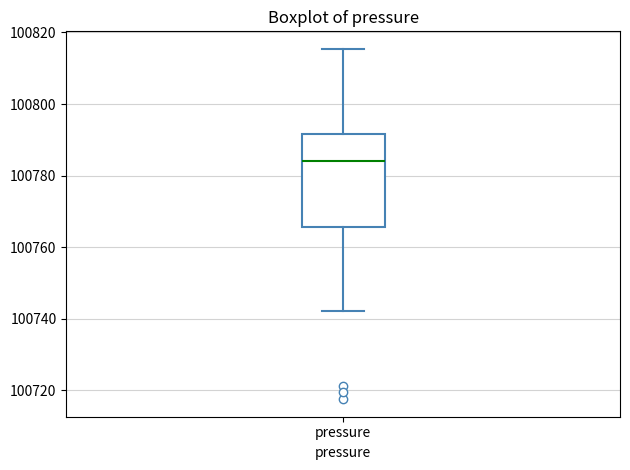

Read this box plot against the y-axis: the position of the median line, the range covered by the box, and the ends of both whiskers. The values are not printed on the chart, so give them approximately, as read against the axis.

median 100784, box 100766 to 100792, whiskers 100742 to 100816